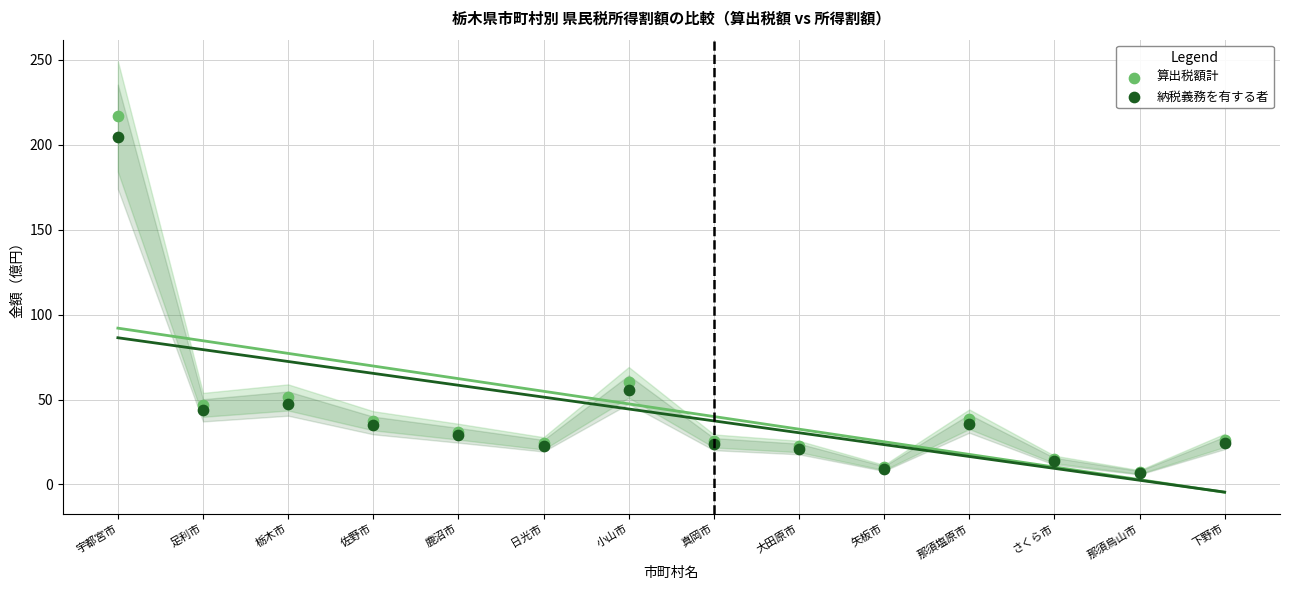

In the 算出税額計 series, what Y value is closest to 111?

60.1